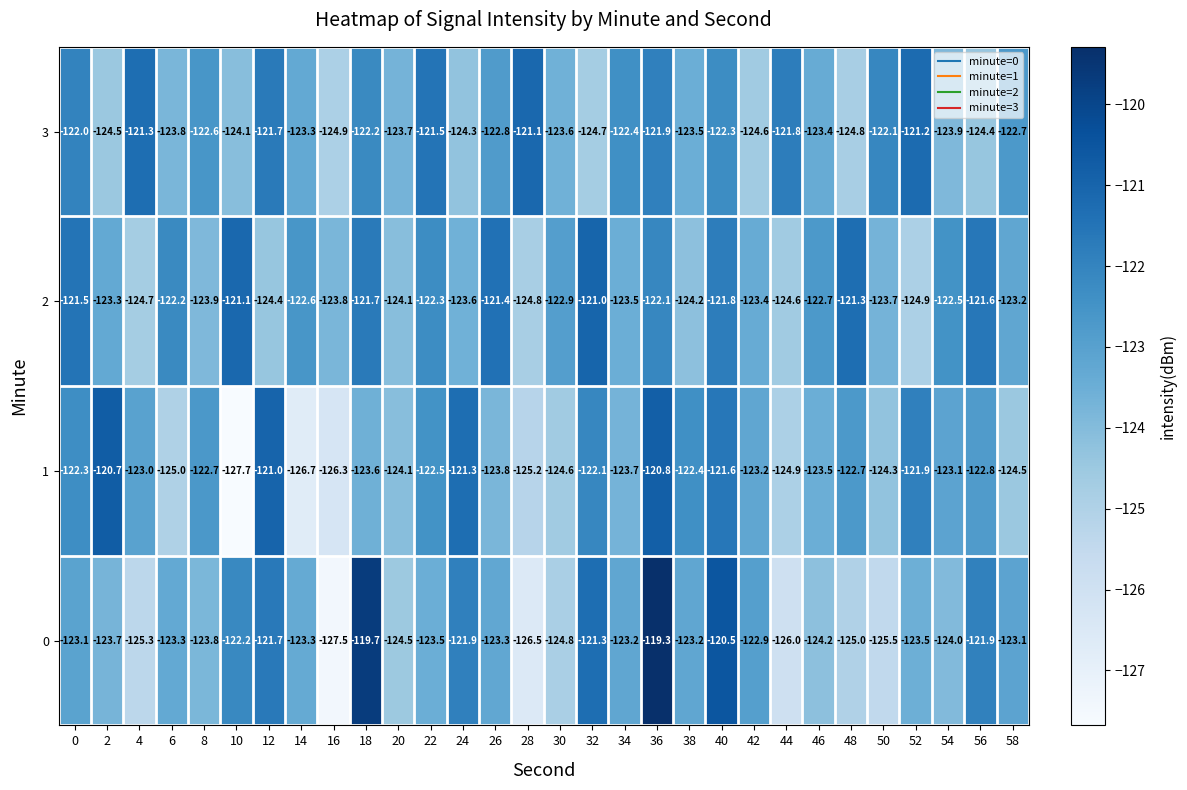

Where is 1 nearest to the value -124?

20